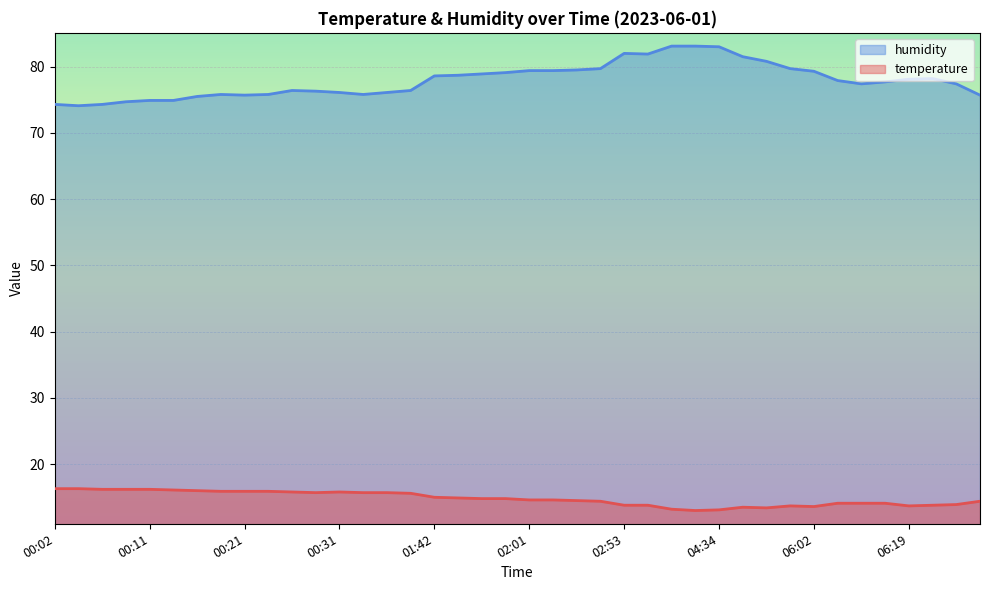

What is the lowest value of the temperature series?

13.0